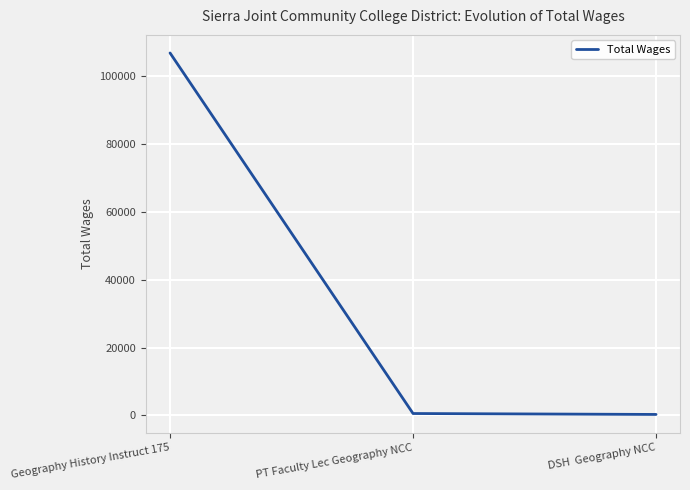

The chart shows a value of 106858 at Geography History Instruct 175. True or false?

True